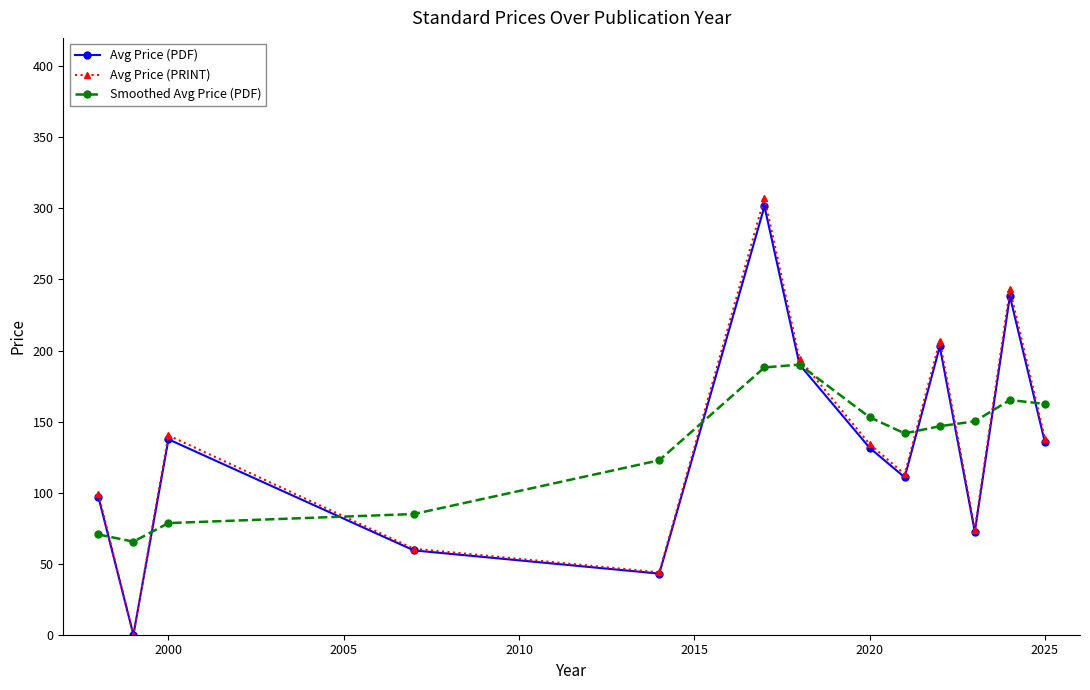

What is the highest value of the Avg Price (PRINT) series?

307.5